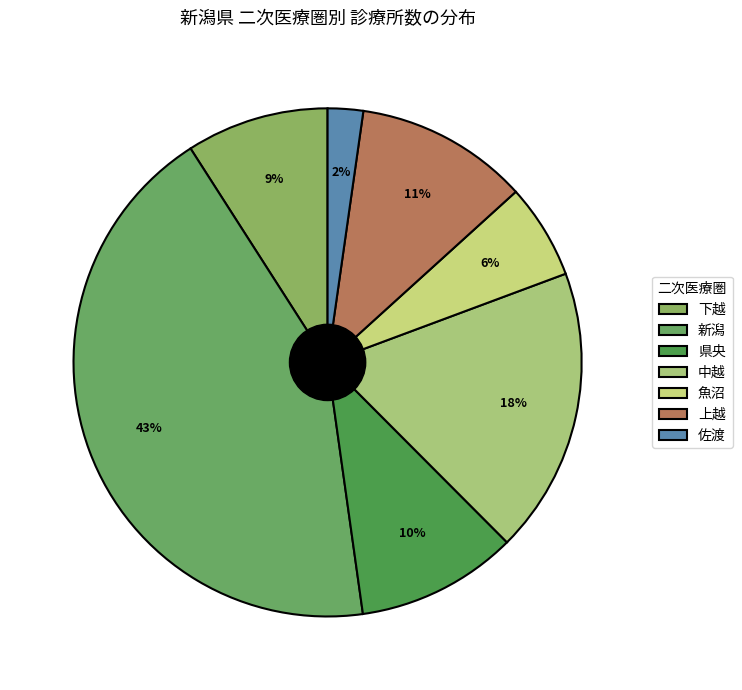

To the nearest percent, what is the difference between the largest and smallest slice percentages?

41%